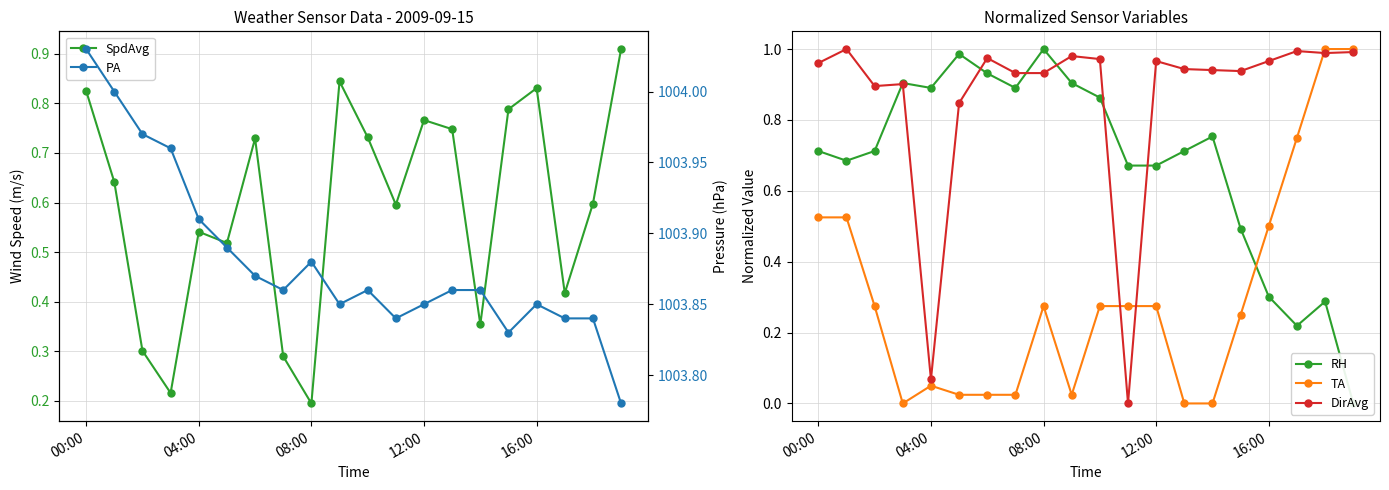

Reading left to right, transcribe all the data shown in this chart.

SpdAvg: 0.8	0.6	0.3	0.2	0.5	0.5	0.7	0.3	0.2	0.8	0.7	0.6	0.8	0.7	0.4	0.8	0.8	0.4	0.6	0.9
RH: 0.7	0.7	0.7	0.9	0.9	1.0	0.9	0.9	1.0	0.9	0.9	0.7	0.7	0.7	0.8	0.5	0.3	0.2	0.3	0.0
TA: 0.5	0.5	0.3	0.0	0.1	0.0	0.0	0.0	0.3	0.0	0.3	0.3	0.3	0.0	0.0	0.3	0.5	0.7	1.0	1.0
DirAvg: 1.0	1.0	0.9	0.9	0.1	0.8	1.0	0.9	0.9	1.0	1.0	0.0	1.0	0.9	0.9	0.9	1.0	1.0	1.0	1.0
PA: 1004.0	1004.0	1004.0	1004.0	1003.9	1003.9	1003.9	1003.9	1003.9	1003.9	1003.9	1003.8	1003.9	1003.9	1003.9	1003.8	1003.9	1003.8	1003.8	1003.8